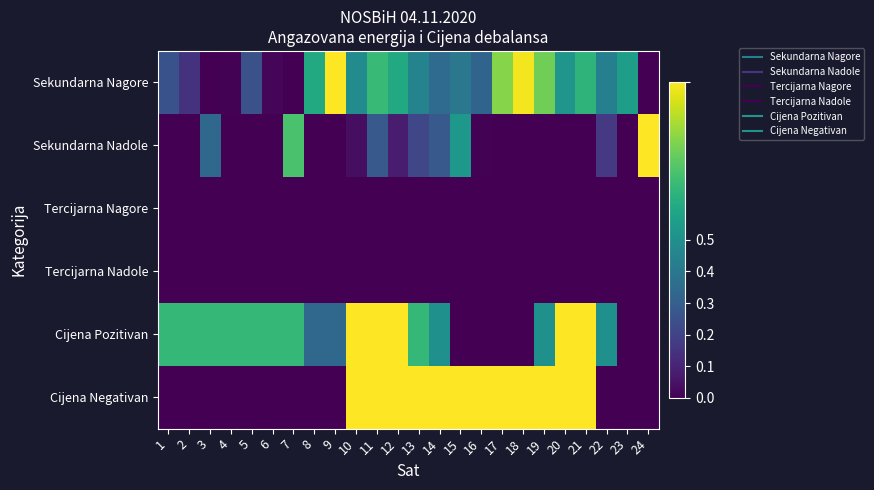

Which series has the widest spread of values?

Sekundarna Nagore